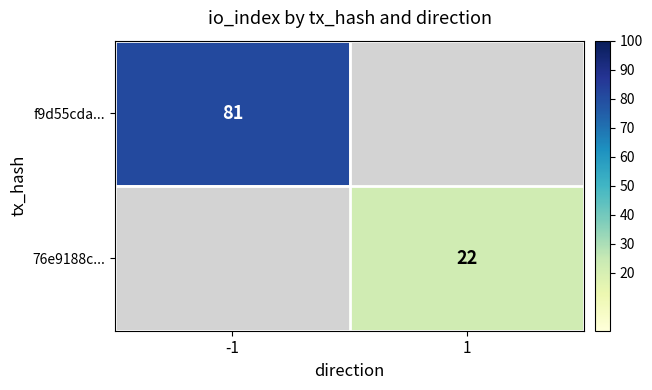

The value of f9d55cda... at -1 is 114.9. True or false?

False